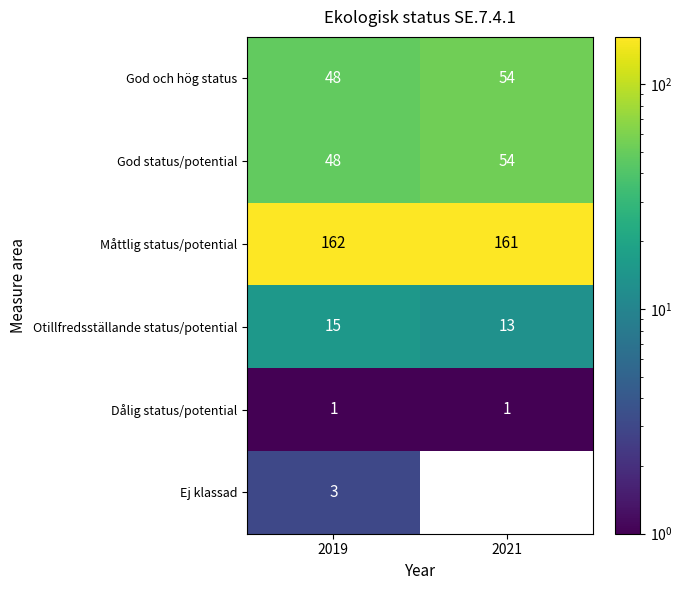

At which label does Ej klassad reach its minimum?

2021